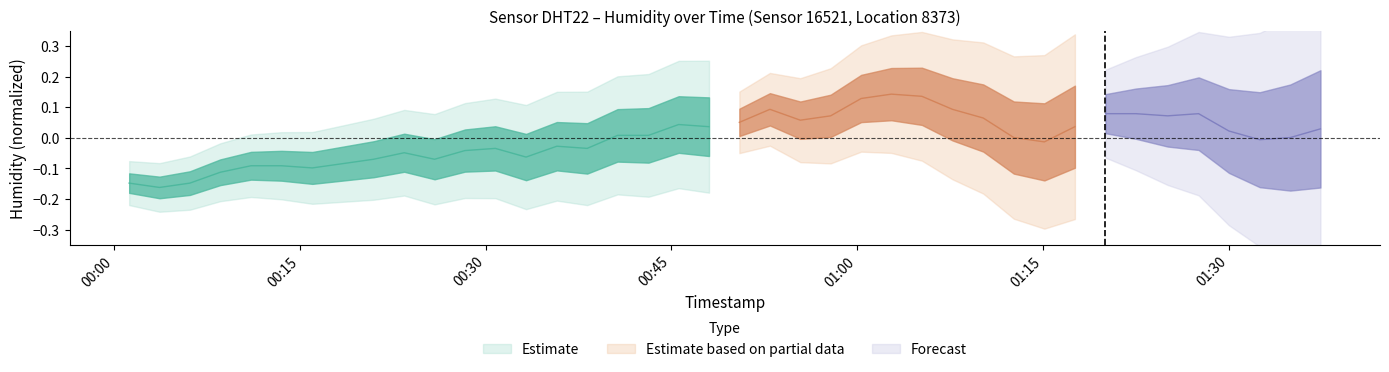

What position from the left is 00:00?

1